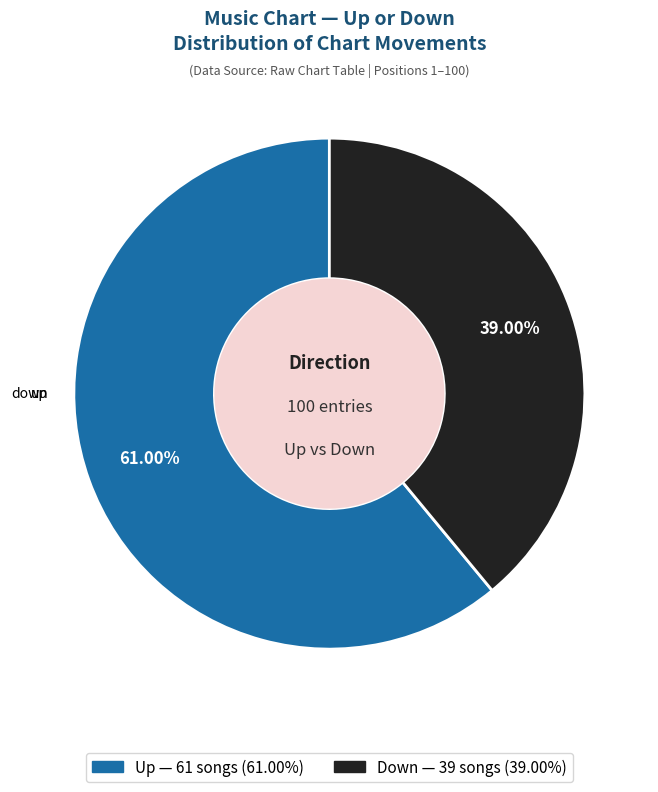

Which category has the biggest portion of the pie?

up